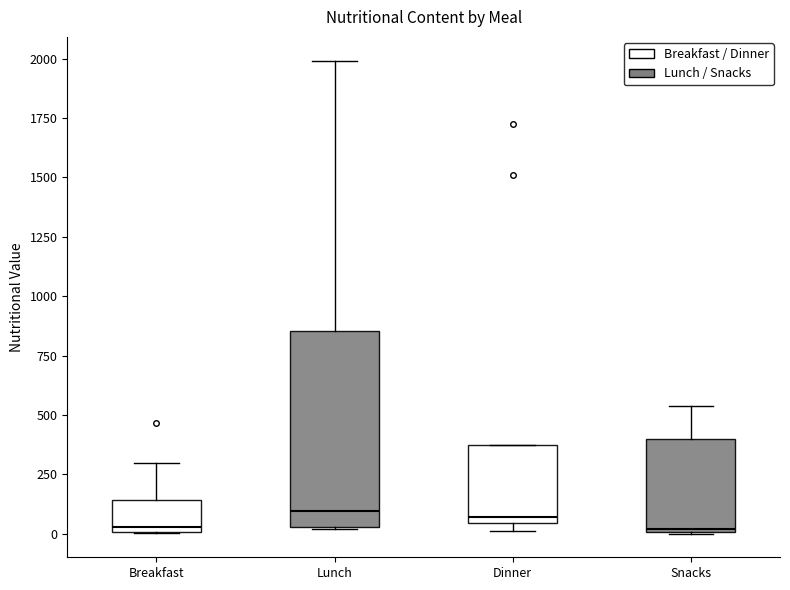

Where is the upper edge of the box for Dinner on the y-axis? The values are not printed on the chart, so give them approximately, as read against the axis.

350